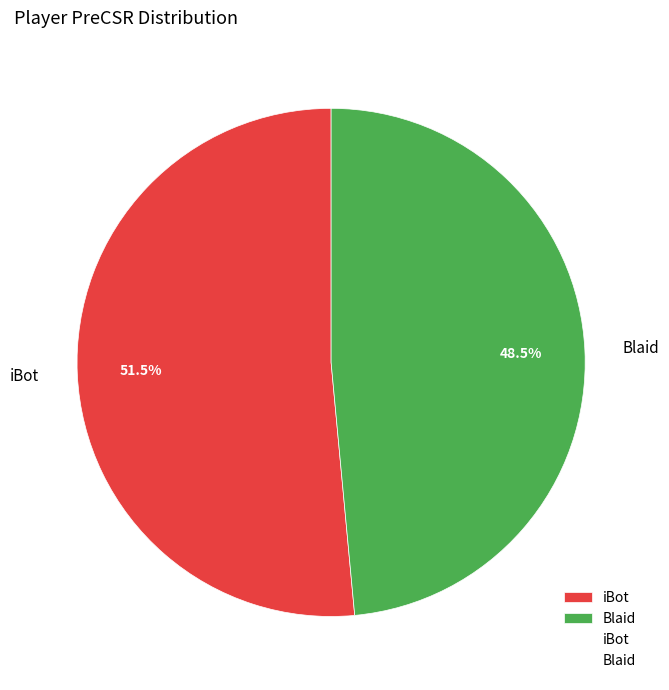

Is there a majority slice in this chart?

Yes